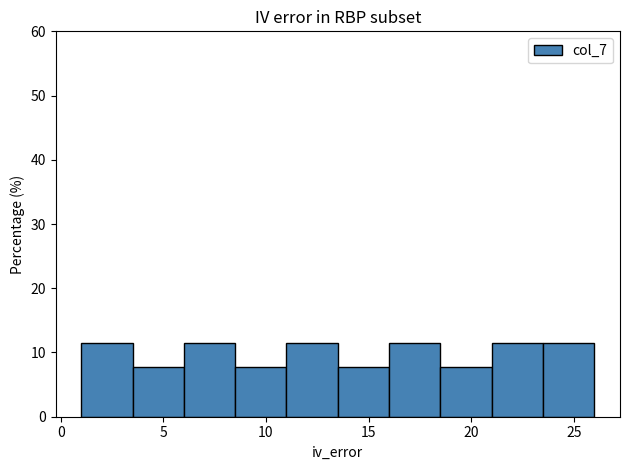

What is the height of the bar covering 1.0 to 3.5 on the x-axis? The values are not printed on the chart, so give them approximately, as read against the axis.

12